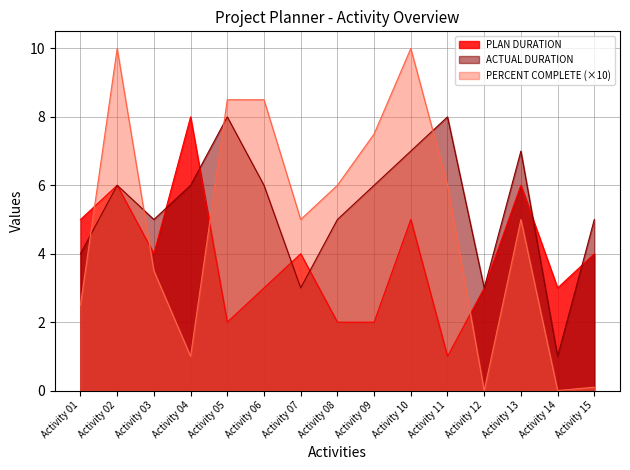

Which series has the widest spread of values?

PERCENT COMPLETE (×10)